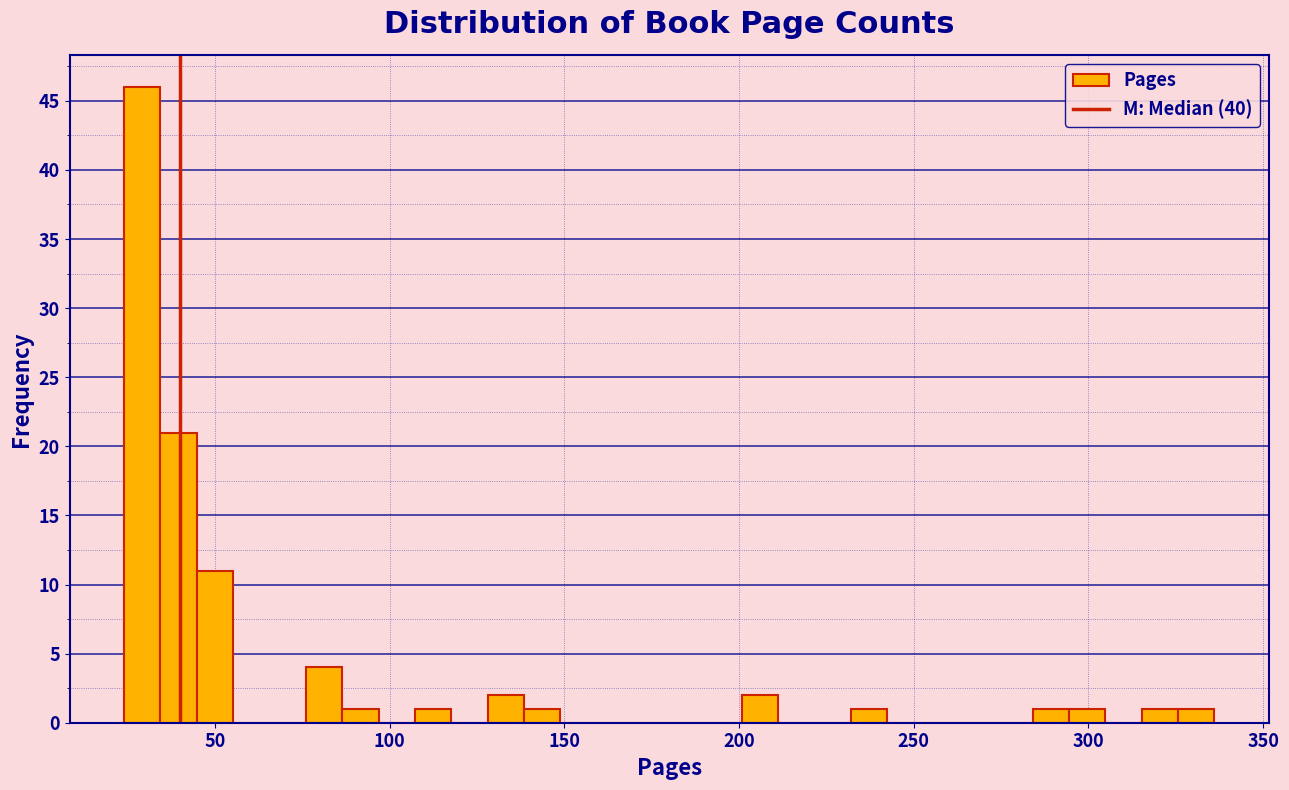

Around what value on the x-axis is the tallest bar? Give the approximate position of its centre, as read against the axis.

30